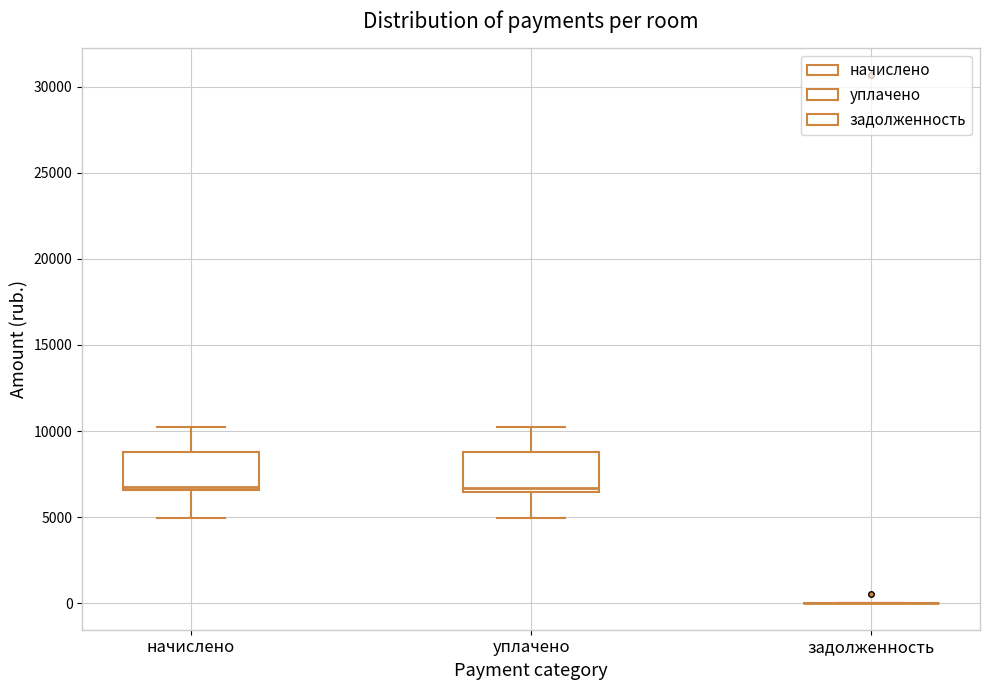

Reading left to right, read every box against the y-axis: the position of its median line, the range the box covers, and the ends of its whiskers. The values are not printed on the chart, so give them approximately, as read against the axis.

начислено: median 6500, box 6500 to 9000, whiskers 5000 to 10000
уплачено: median 6500 (just above the box's lower edge), box 6500 to 9000, whiskers 5000 to 10000
задолженность: box collapsed to a line at 0, whiskers 0 to 0